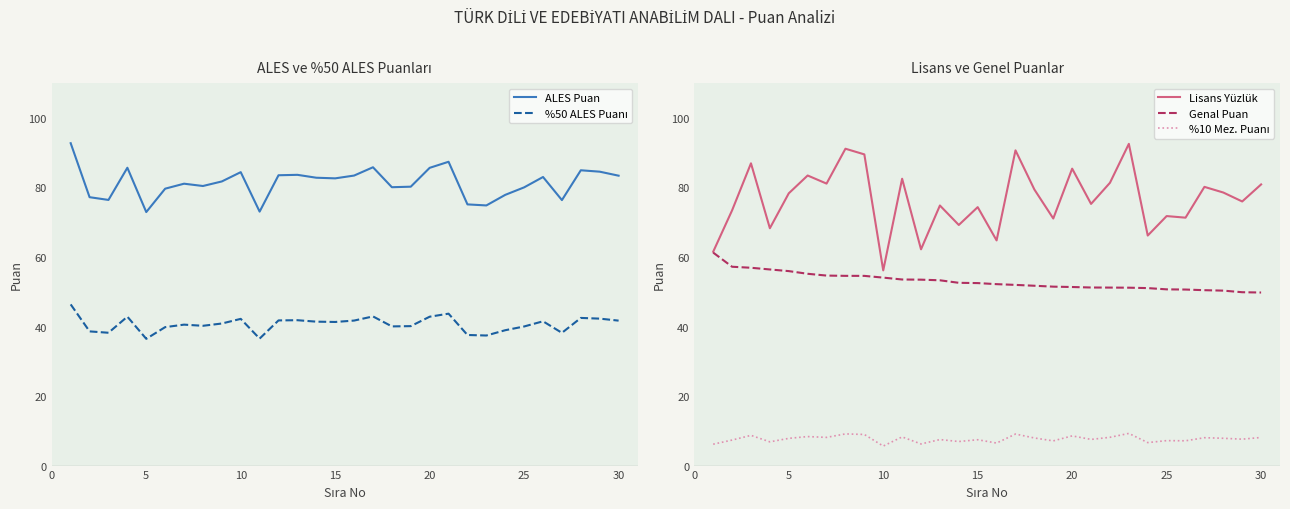

True or false: Lisans Yüzlük and %10 Mez. Puanı intersect in this chart.

False